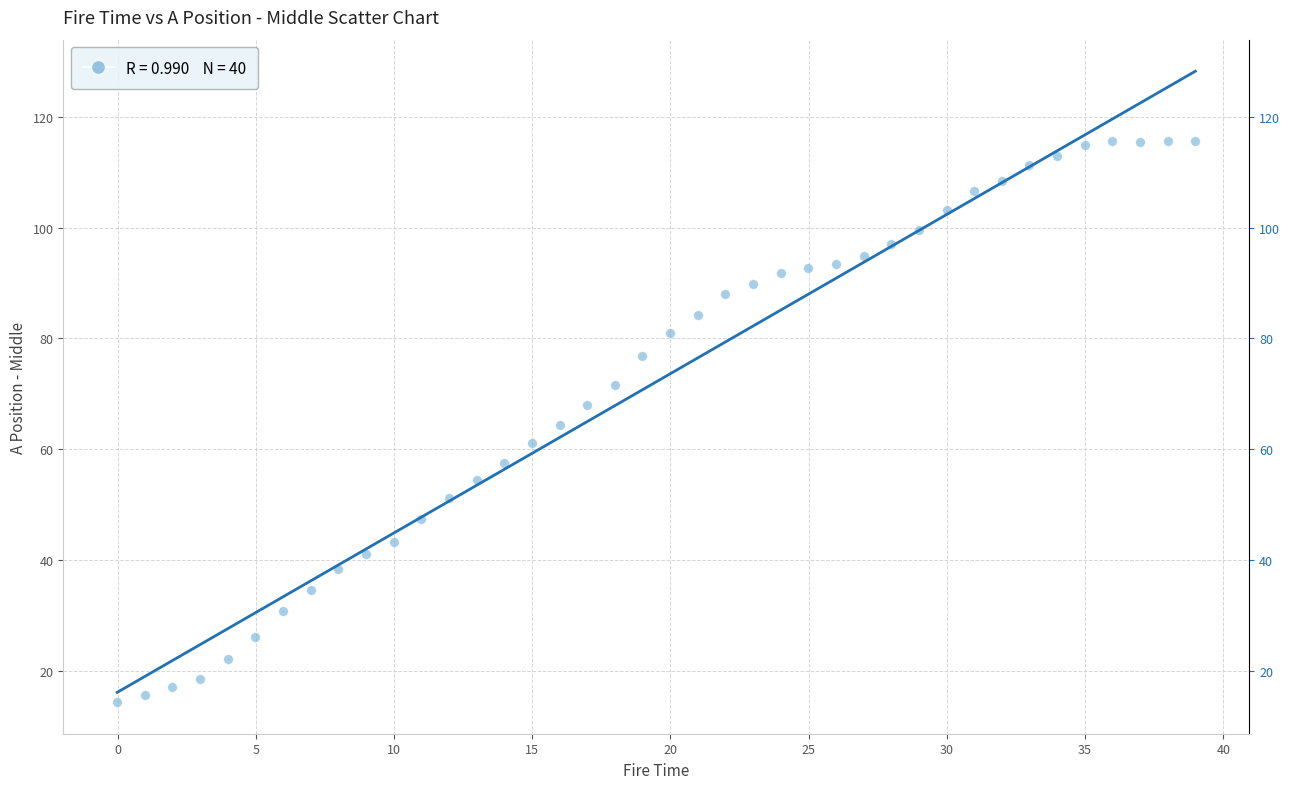

What is the range of X values (max minus min)?

39.0